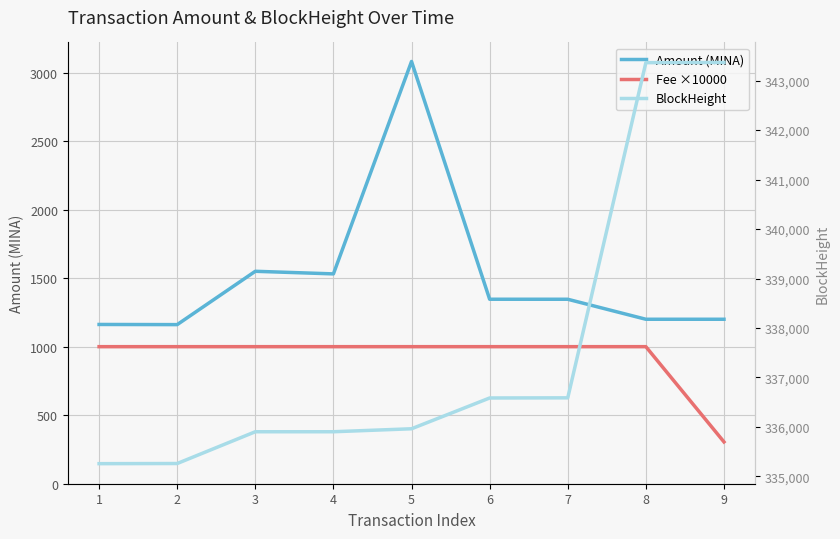

Does the chart have visible grid lines?

Yes